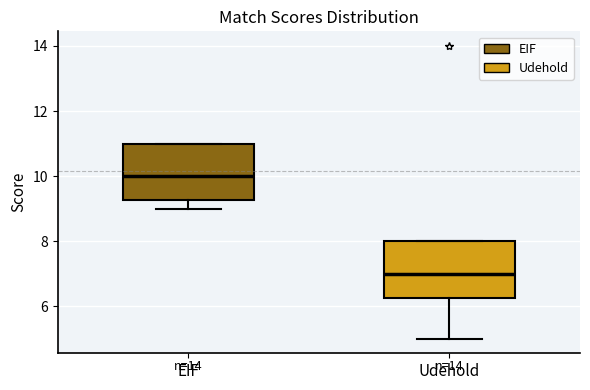

Which box's median line is the lowest?

Udehold